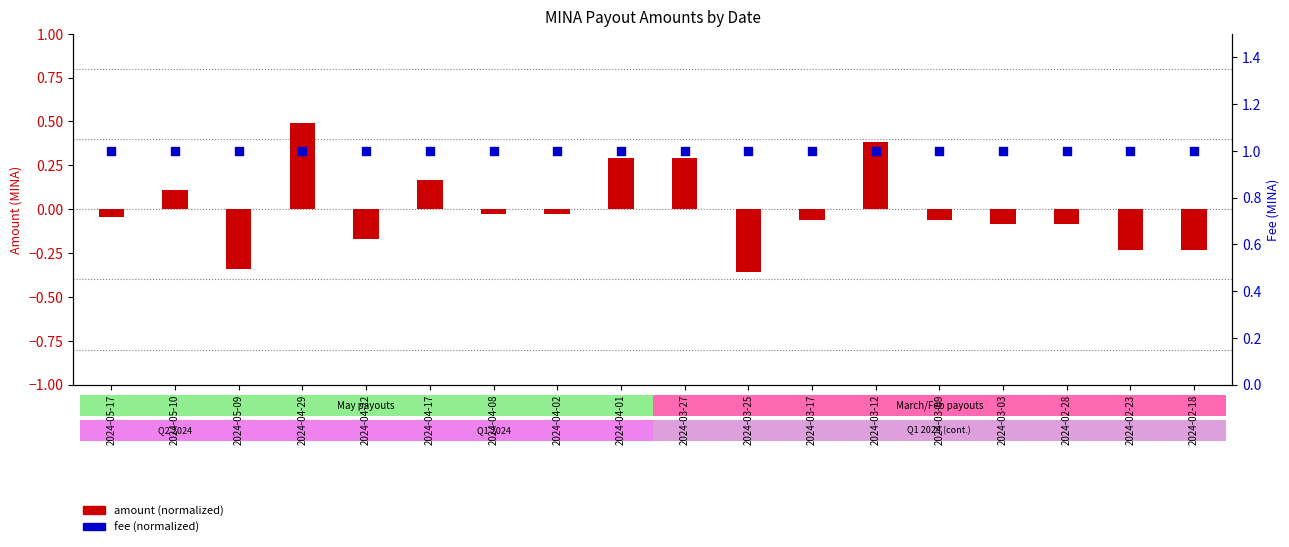

What is the total value across all series at 2024-03-09?

0.9